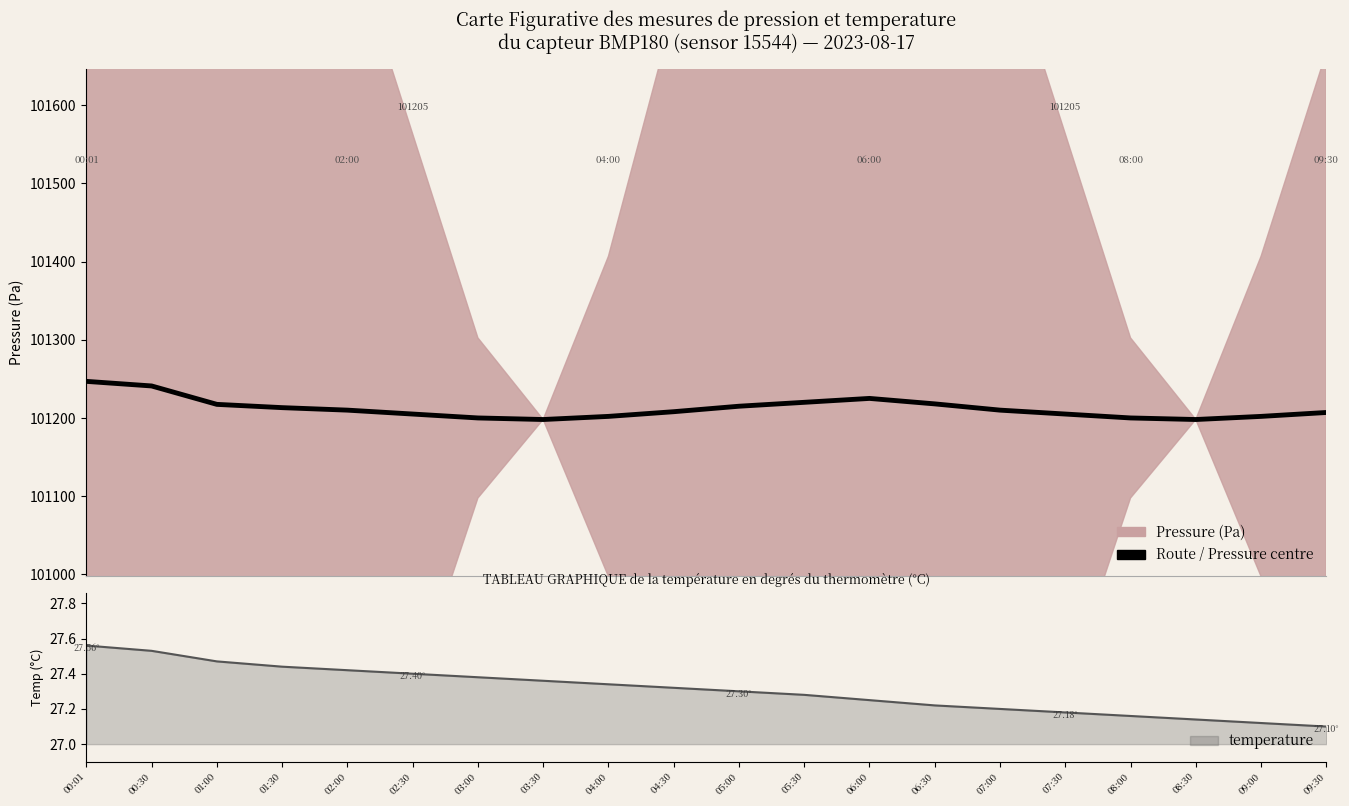

At how many categories does at least one series exceed 28488?

20